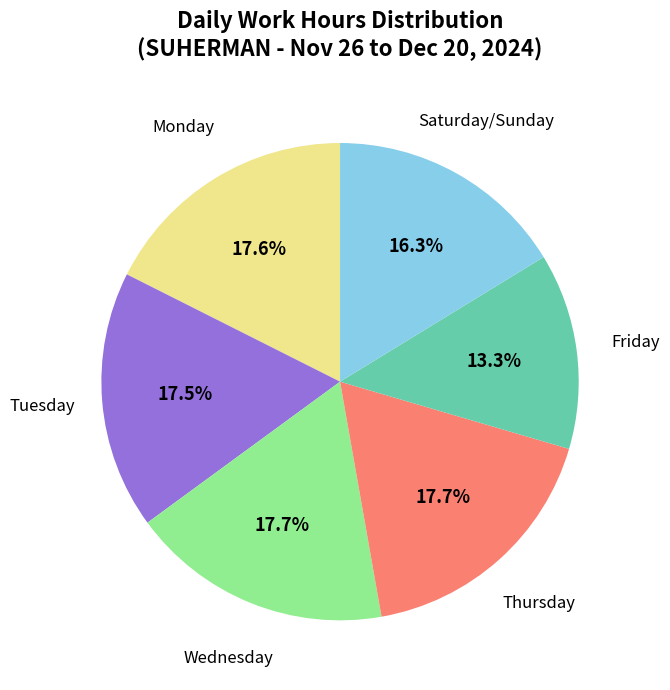

Is there any slice that represents more than half of the pie?

No